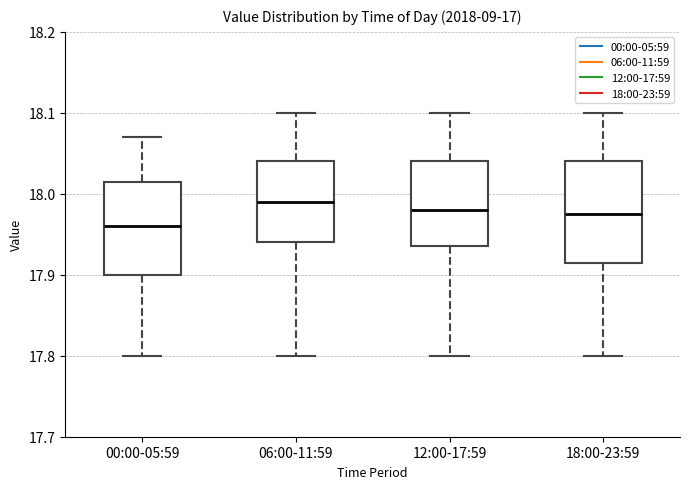

Where is the upper edge of the box for 18:00-23:59 on the y-axis? The values are not printed on the chart, so give them approximately, as read against the axis.

18.04